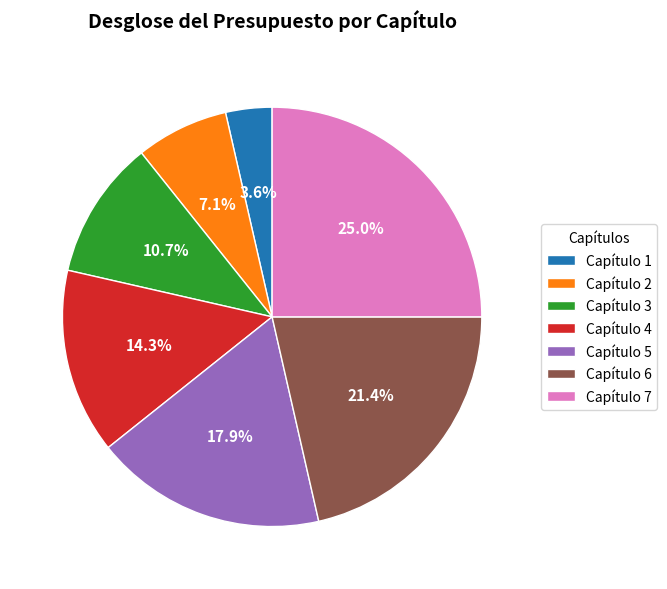

Which slice is the smallest?

Capítulo 1